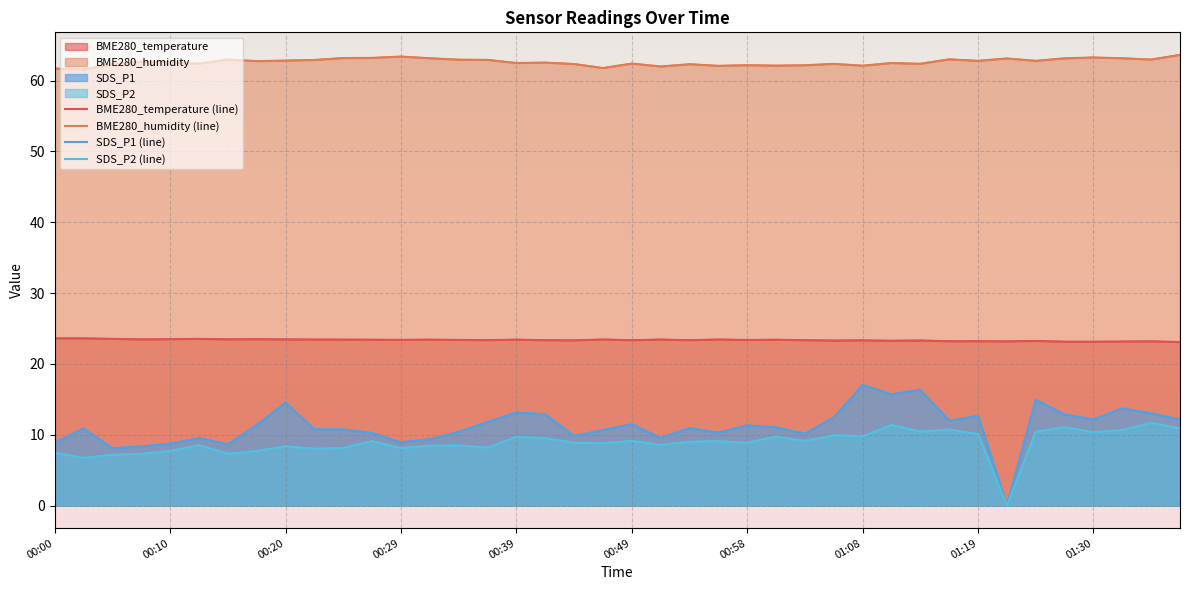

Read the BME280_humidity (line) value at 22.

62.3